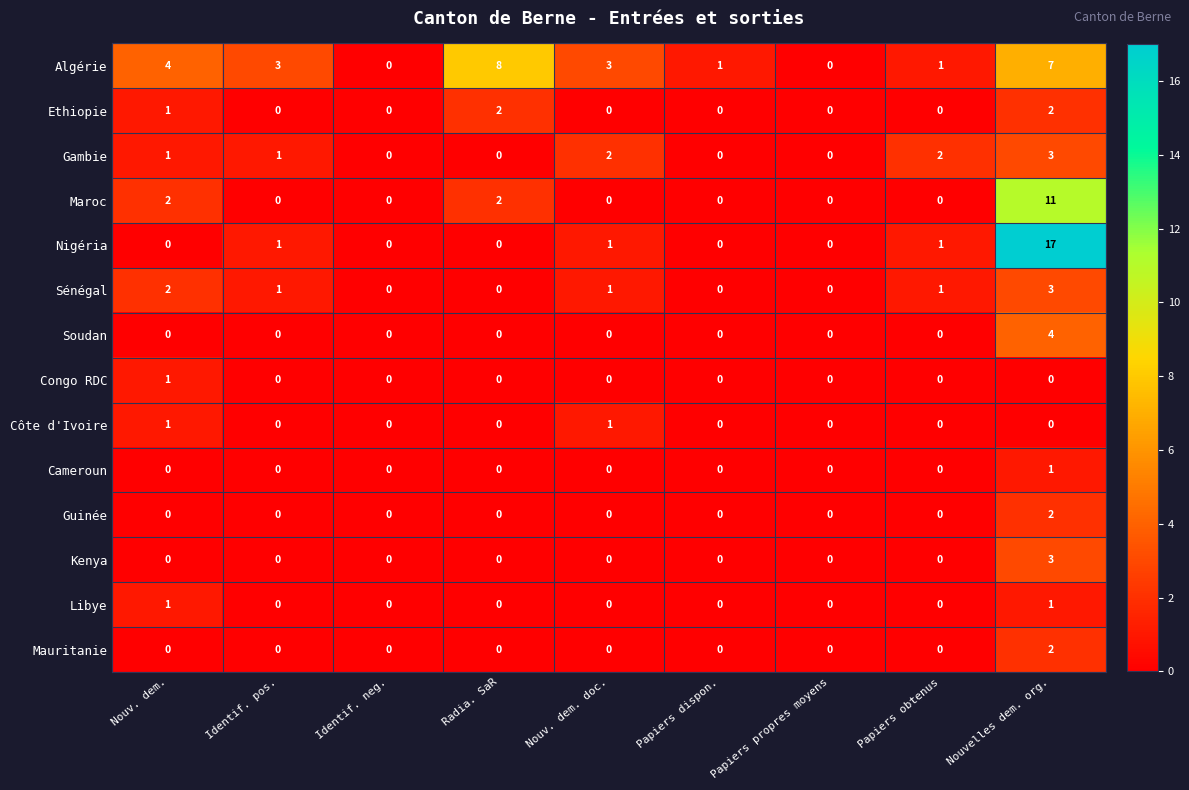

What is the difference between the maximum and minimum values in the Algérie series?

8